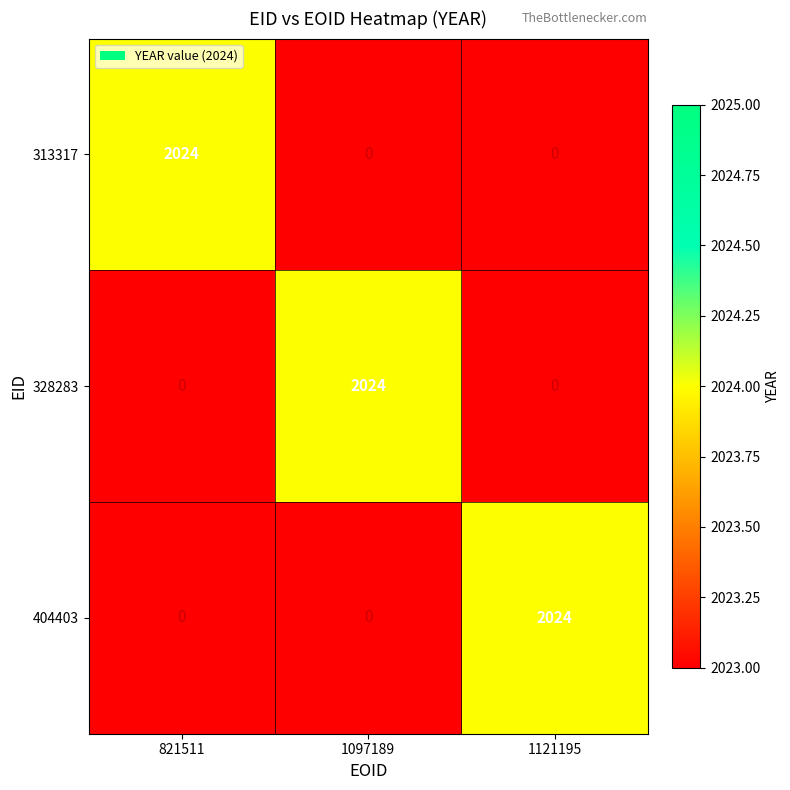

Is the value of 404403 at 404403 greater than the value of 313317 at 313317?

No